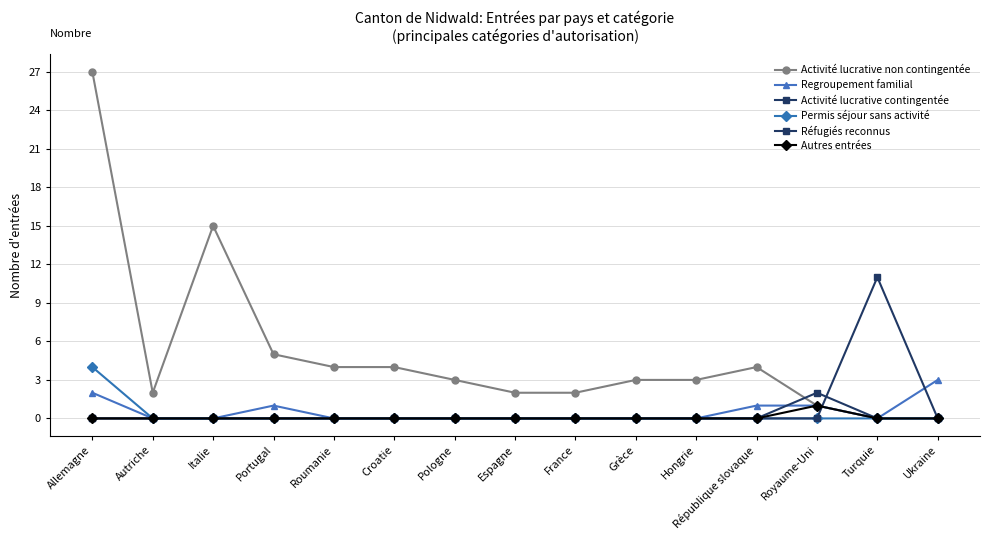

Reading left to right, transcribe all the data shown in this chart.

Activité lucrative non contingentée: Allemagne=27	Autriche=2	Italie=15	Portugal=5	Roumanie=4	Croatie=4	Pologne=3	Espagne=2	France=2	Grèce=3	Hongrie=3	République slovaque=4	Royaume-Uni=1	Turquie=0	Ukraine=0
Regroupement familial: Allemagne=2	Autriche=0	Italie=0	Portugal=1	Roumanie=0	Croatie=0	Pologne=0	Espagne=0	France=0	Grèce=0	Hongrie=0	République slovaque=1	Royaume-Uni=1	Turquie=0	Ukraine=3
Activité lucrative contingentée: Allemagne=0	Autriche=0	Italie=0	Portugal=0	Roumanie=0	Croatie=0	Pologne=0	Espagne=0	France=0	Grèce=0	Hongrie=0	République slovaque=0	Royaume-Uni=2	Turquie=0	Ukraine=0
Permis séjour sans activité: Allemagne=4	Autriche=0	Italie=0	Portugal=0	Roumanie=0	Croatie=0	Pologne=0	Espagne=0	France=0	Grèce=0	Hongrie=0	République slovaque=0	Royaume-Uni=0	Turquie=0	Ukraine=0
Réfugiés reconnus: Allemagne=0	Autriche=0	Italie=0	Portugal=0	Roumanie=0	Croatie=0	Pologne=0	Espagne=0	France=0	Grèce=0	Hongrie=0	République slovaque=0	Royaume-Uni=0	Turquie=11	Ukraine=0
Autres entrées: Allemagne=0	Autriche=0	Italie=0	Portugal=0	Roumanie=0	Croatie=0	Pologne=0	Espagne=0	France=0	Grèce=0	Hongrie=0	République slovaque=0	Royaume-Uni=1	Turquie=0	Ukraine=0